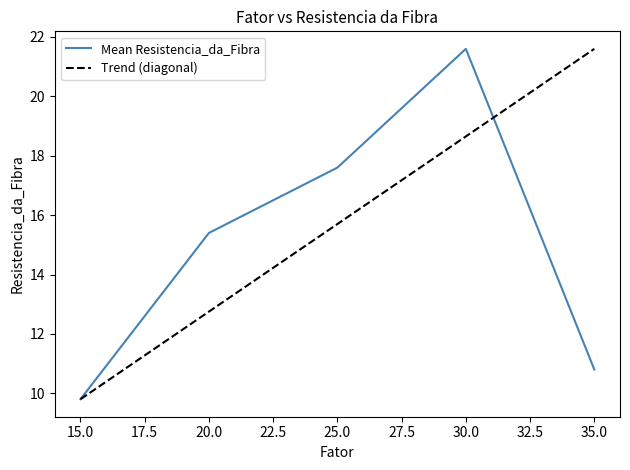

Does the chart display data point markers on the line(s)?

No